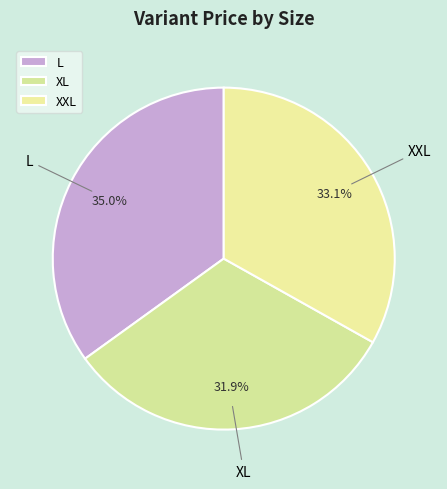

How many slices are in this pie chart?

3